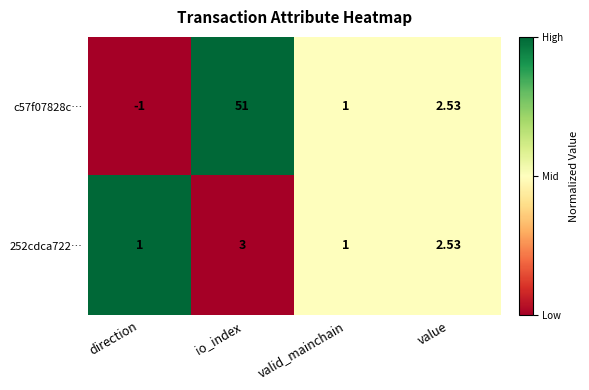

What is the greatest value displayed?

51.0